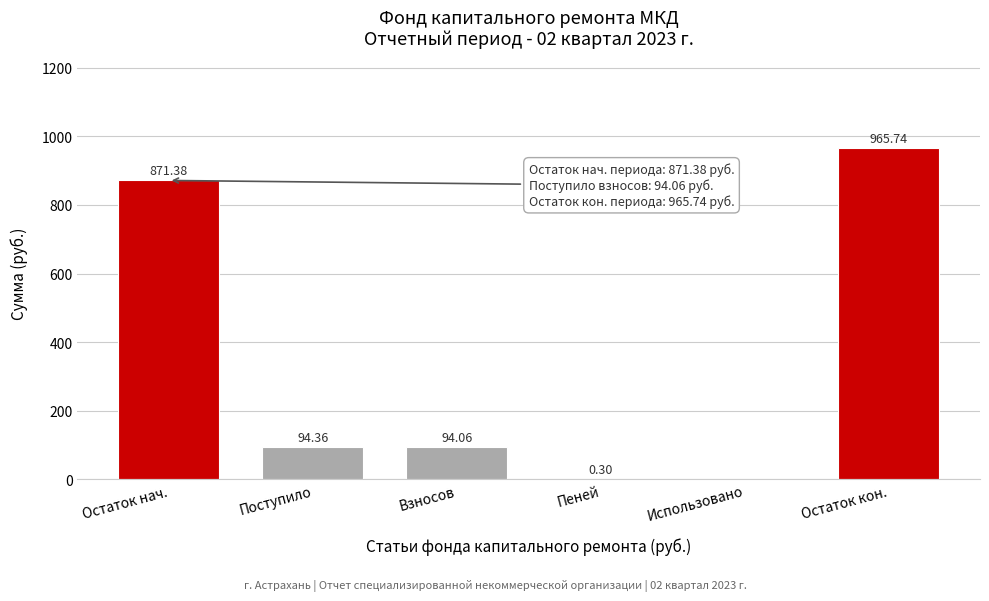

At which label is the value closest to 482?

Поступило